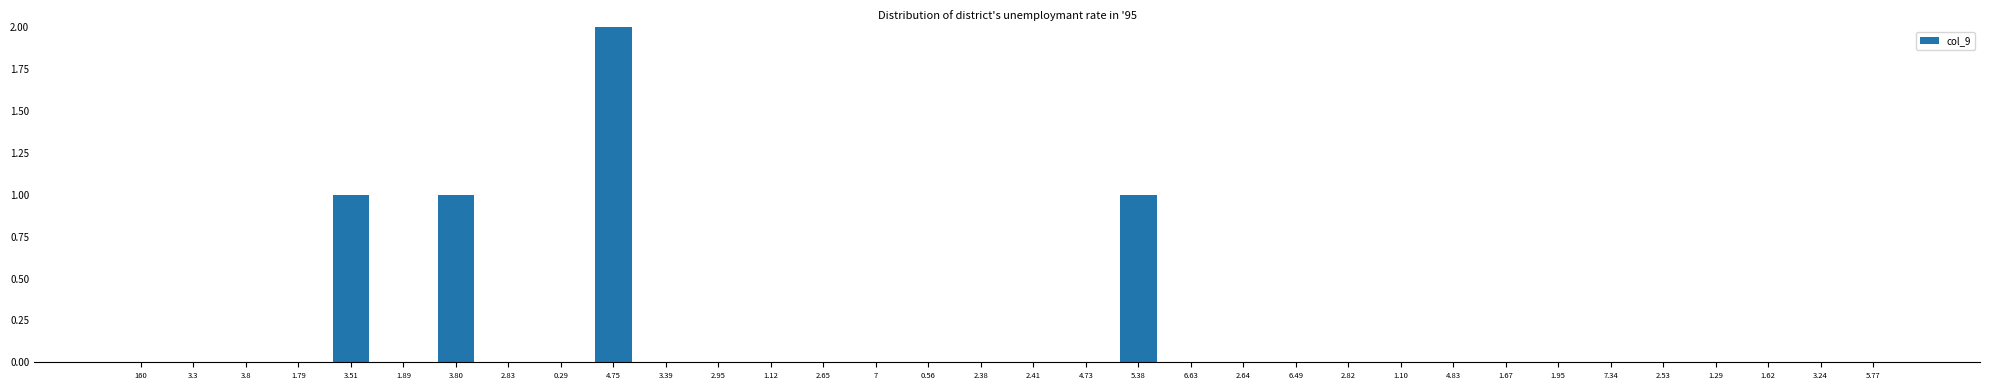

Count the number of data series in this chart.

1